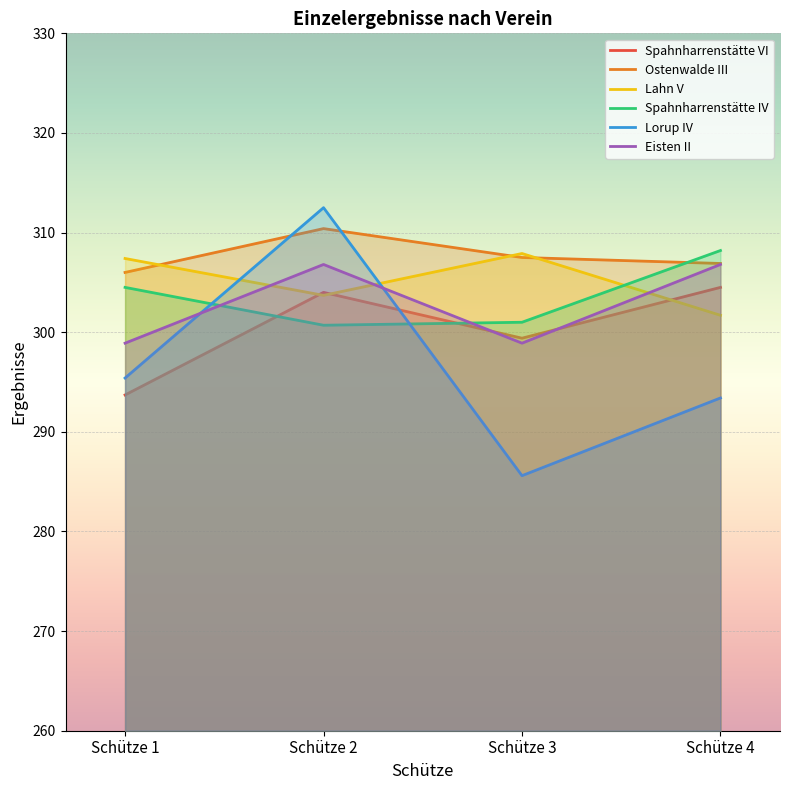

Reading left to right, extract all data points from this chart.

Spahnharrenstätte VI: 293.7	304.0	299.4	304.5
Ostenwalde III: 306.0	310.4	307.5	306.9
Lahn V: 307.4	303.7	307.9	301.7
Spahnharrenstätte IV: 304.5	300.7	301.0	308.2
Lorup IV: 295.4	312.5	285.6	293.4
Eisten II: 298.9	306.8	298.9	306.8